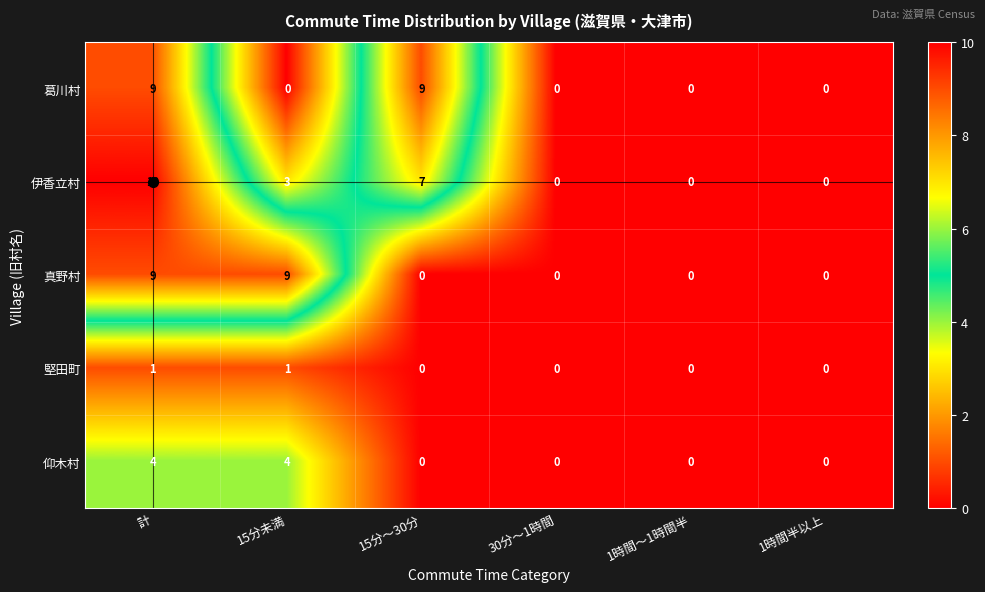

What is the difference between the highest and lowest values at 計?

9